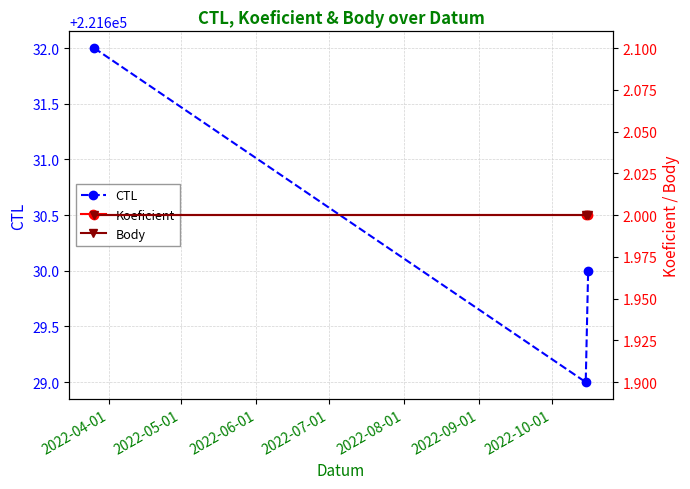

What is the maximum value for Body?

2